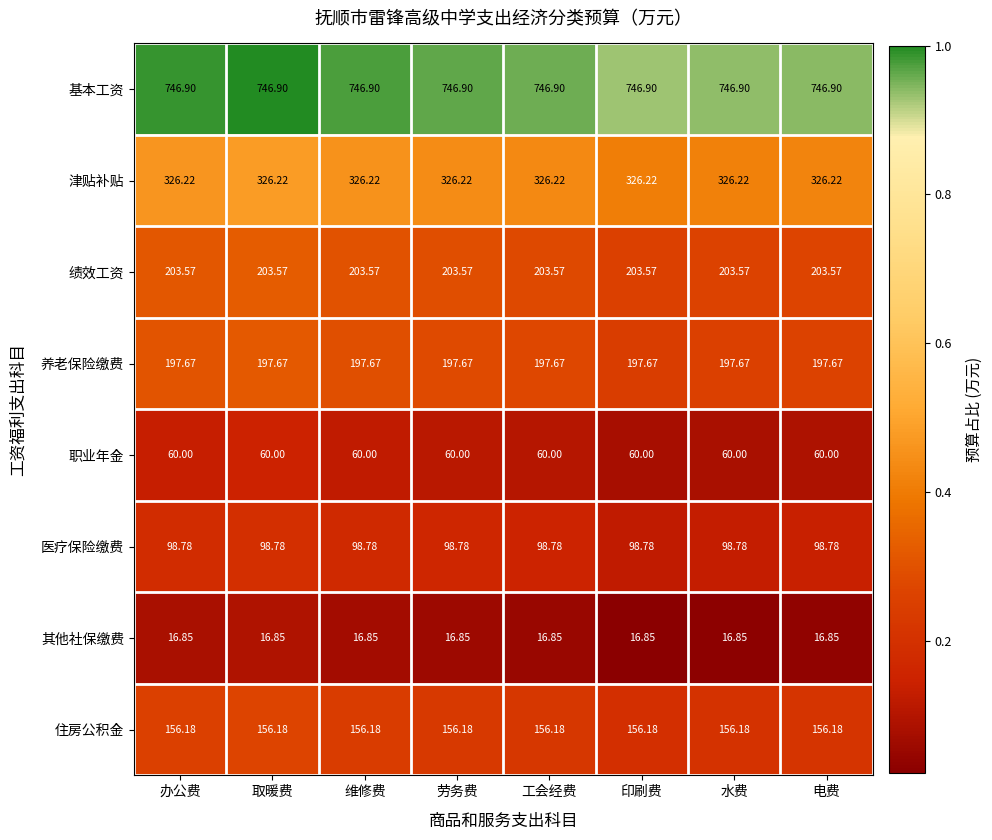

Rank the series at 工会经费 from highest to lowest value.

基本工资, 津贴补贴, 绩效工资, 养老保险缴费, 住房公积金, 医疗保险缴费, 职业年金, 其他社保缴费